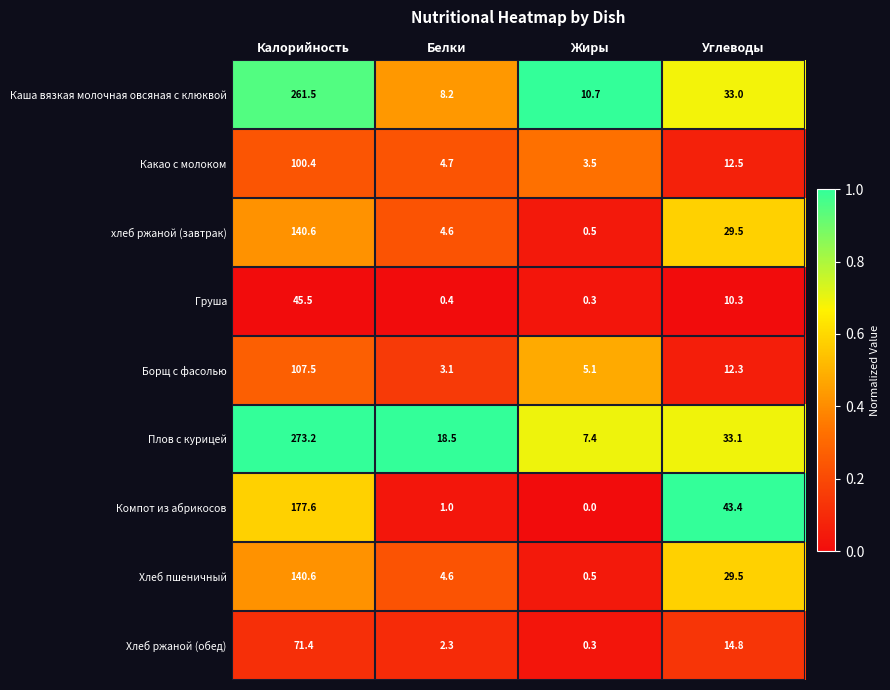

What is the spread (max minus min) of values at Углеводы?

33.1